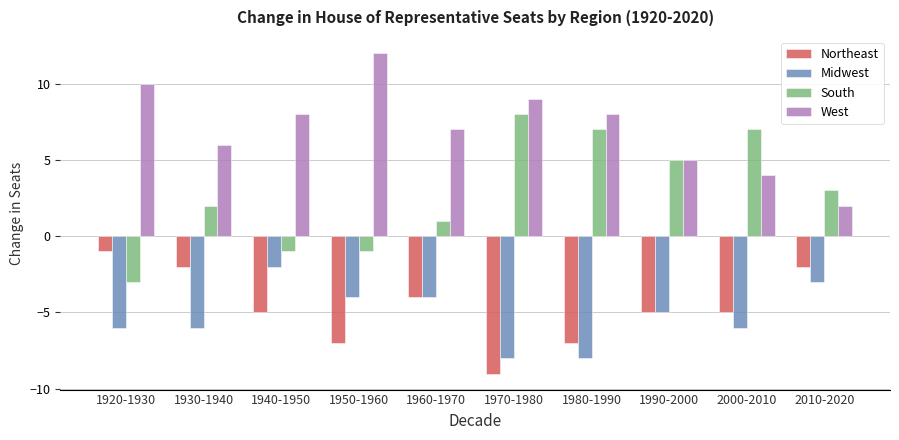

Reading left to right, extract all data points from this chart.

Northeast: -1	-2	-5	-7	-4	-9	-7	-5	-5	-2
Midwest: -6	-6	-2	-4	-4	-8	-8	-5	-6	-3
South: -3	2	-1	-1	1	8	7	5	7	3
West: 10	6	8	12	7	9	8	5	4	2